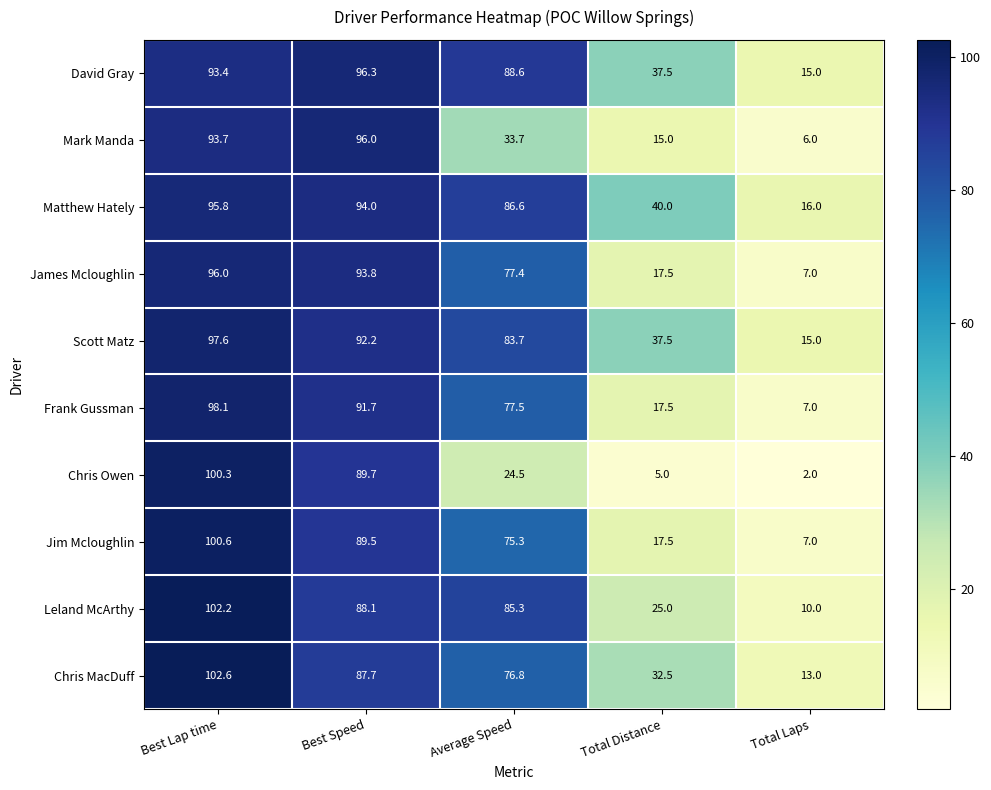

What is the sum of the Chris Owen values at Best Lap time and Total Laps?

102.3